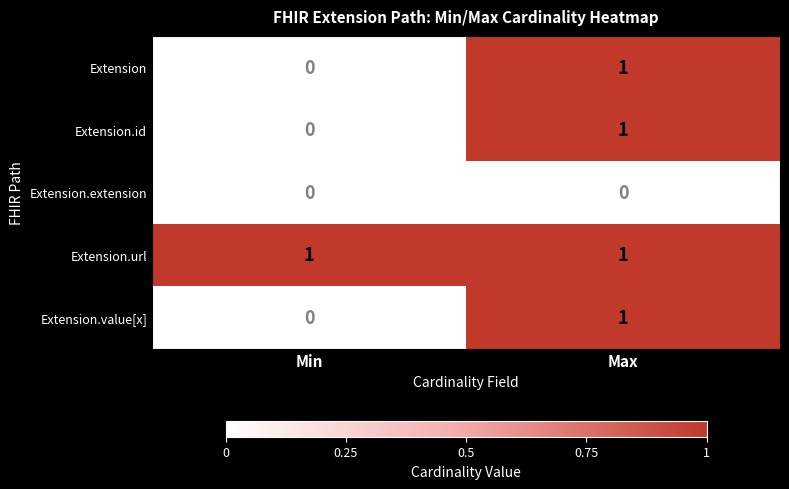

What is the total value across all series at Max?

4